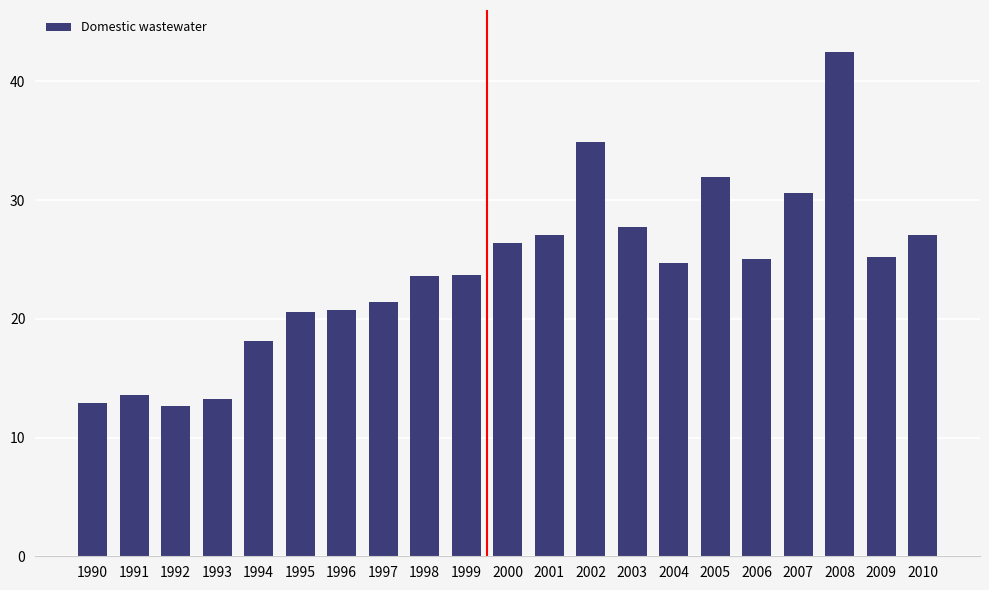

What is the minimum value shown in the chart?

12.7